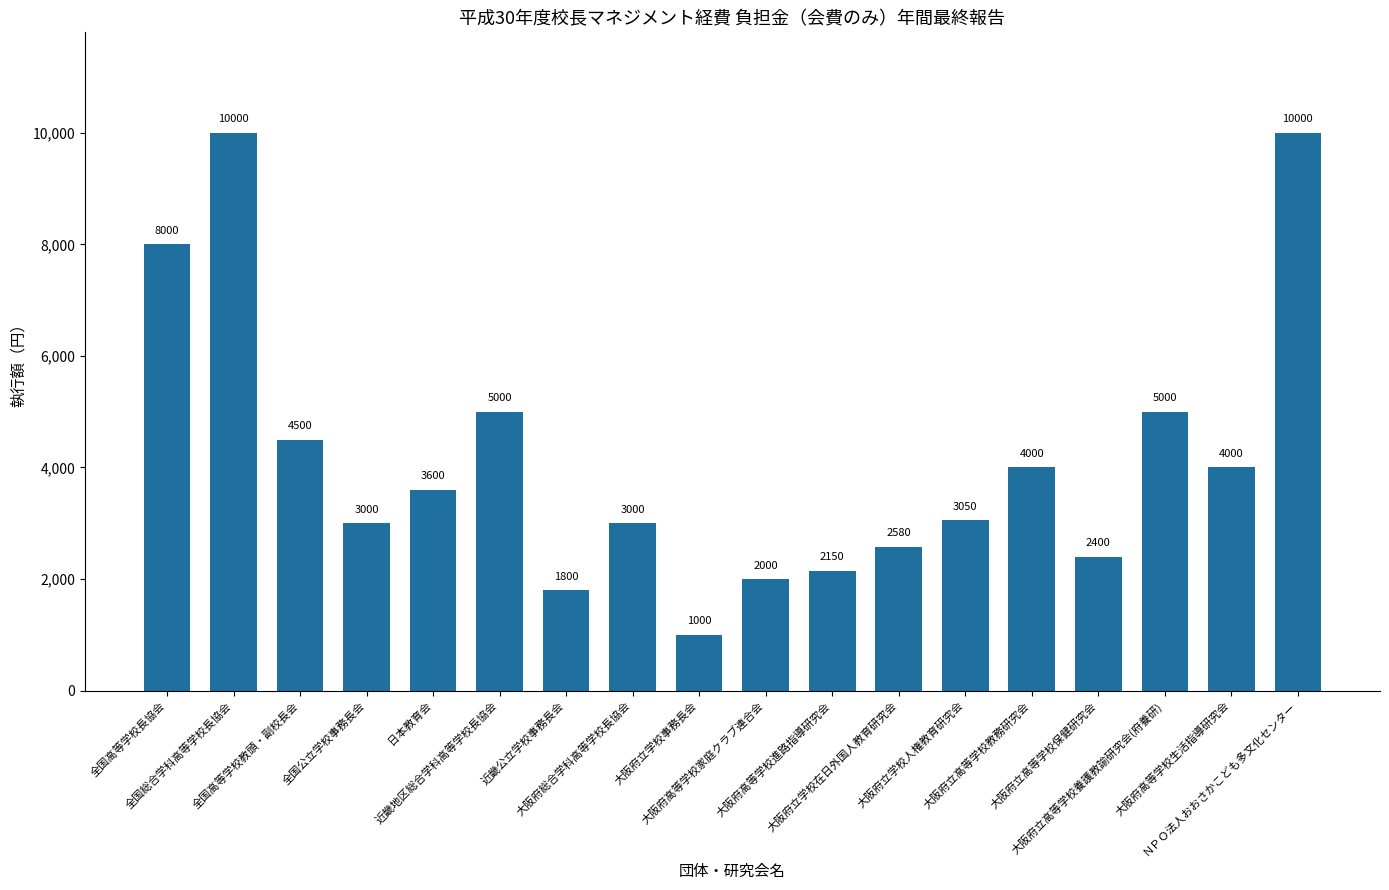

Which has a higher value, 大阪府立学校事務長会 or 大阪府高等学校生活指導研究会?

大阪府高等学校生活指導研究会